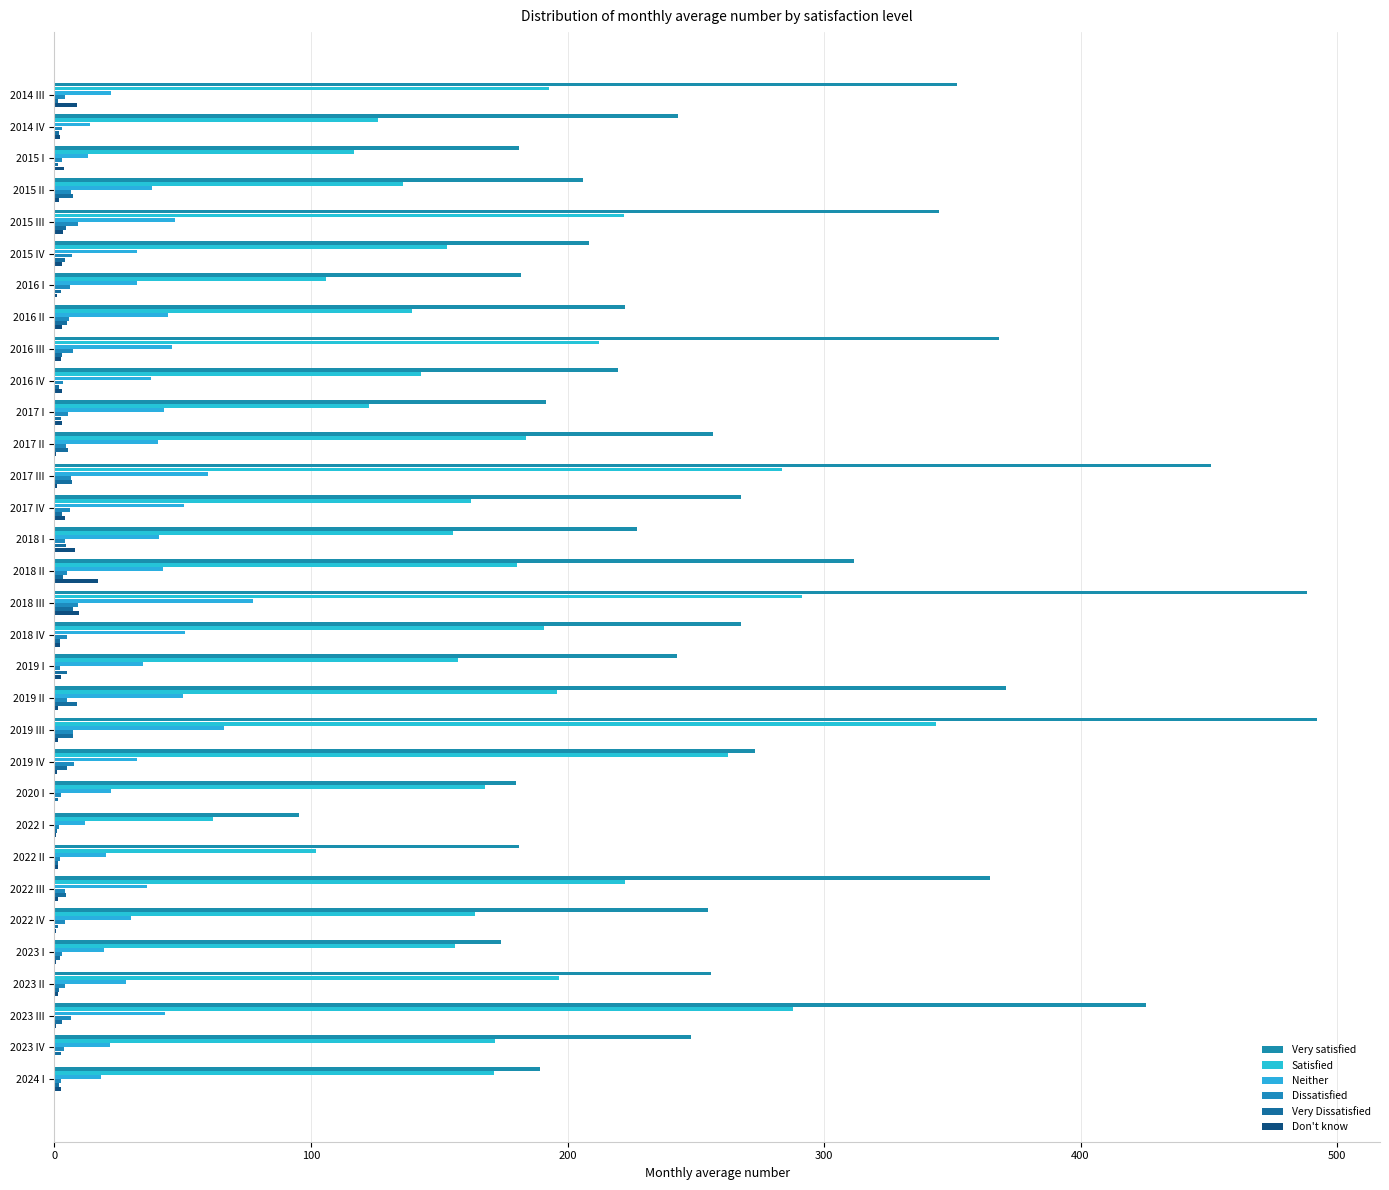

Reading right to left, what are all the values shown in this chart?

Very satisfied: 189.3	248.1	425.4	255.9	174.2	255.0	364.7	181.0	95.4	179.8	273.1	492.1	370.9	242.8	267.7	488.5	311.6	226.9	267.6	450.8	256.9	191.4	219.8	368.3	222.6	181.9	208.4	344.9	206.1	181.0	243.1	351.8
Satisfied: 171.5	171.6	287.9	196.7	156.0	164.1	222.4	101.8	61.7	167.7	262.7	343.6	196.0	157.4	190.8	291.3	180.4	155.2	162.4	283.7	184.0	122.8	142.8	212.4	139.5	105.7	153.1	221.9	135.8	116.8	126.3	192.6
Neither: 18.2	21.5	43.1	28.0	19.5	29.7	36.1	20.1	12.0	21.9	32.0	66.2	50.0	34.6	51.1	77.4	42.4	40.8	50.4	60.0	40.5	42.5	37.7	46.0	44.4	32.2	32.2	46.9	37.9	13.1	13.7	22.1
Dissatisfied: 2.6	3.8	6.4	4.3	3.0	4.1	4.2	2.2	1.6	2.6	7.5	7.4	4.8	2.3	5.0	9.1	4.9	4.1	6.2	6.3	4.3	5.2	3.4	7.3	5.8	6.2	6.8	9.2	6.4	2.9	2.8	4.1
Very Dissatisfied: 1.6	2.4	2.9	1.6	2.1	1.3	4.3	1.2	1.0	1.5	4.8	7.0	8.9	4.8	2.0	7.3	3.3	4.5	3.1	6.8	5.1	2.5	1.9	3.1	4.7	2.6	4.3	4.5	7.2	1.4	1.9	1.4
Don't know: 2.6	0.3	0.5	1.4	0.5	0.7	1.5	1.2	0.7	0.0	0.9	1.4	1.5	2.7	2.1	9.7	16.9	8.1	3.9	1.0	0.7	2.9	2.7	2.5	2.9	1.2	2.8	3.2	1.7	3.6	2.3	8.9